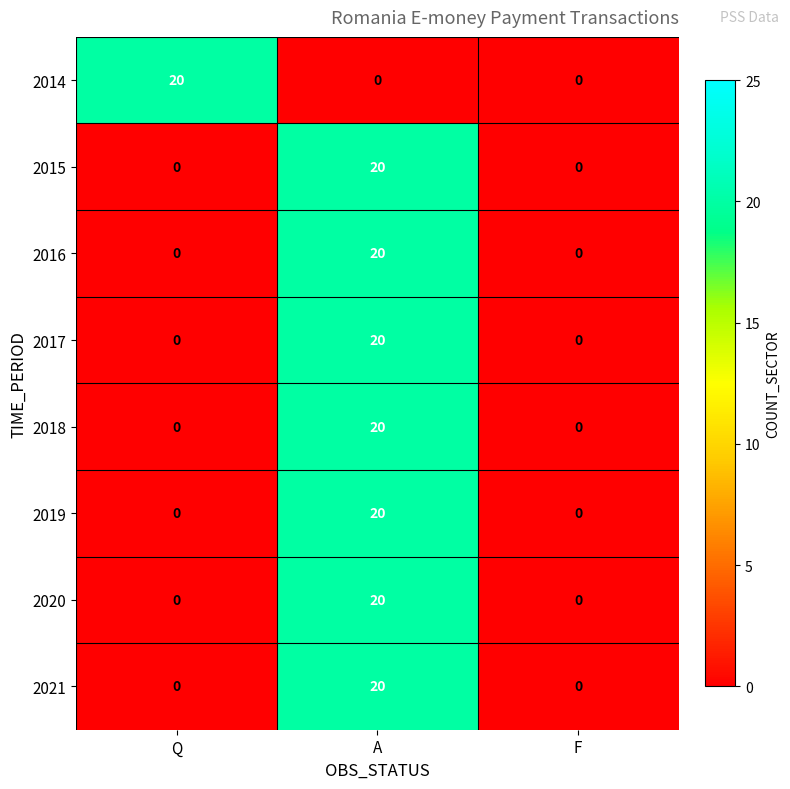

Count the number of data series in this chart.

8